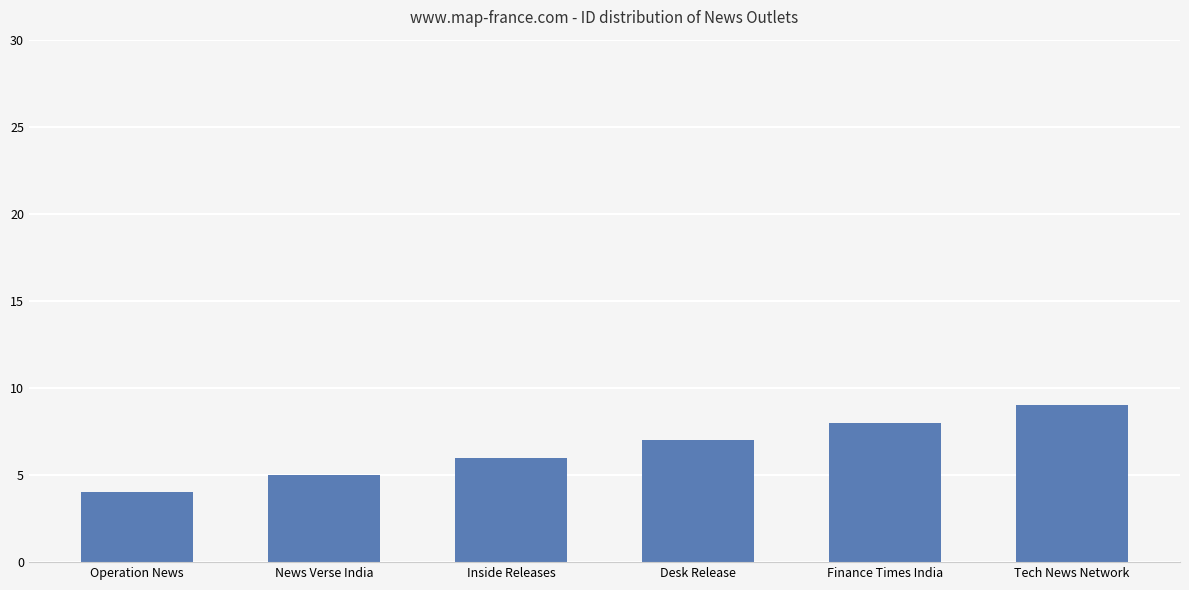

What value does the data have at Desk Release?

7